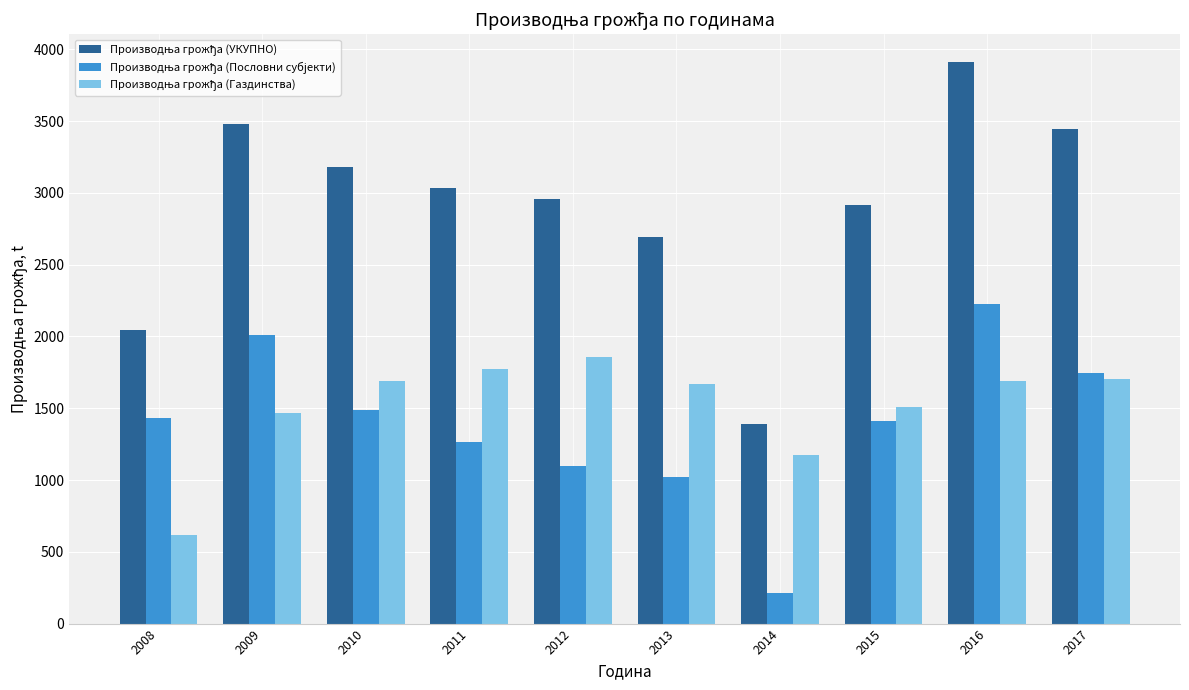

At which category is the sum across all series the highest?

2016